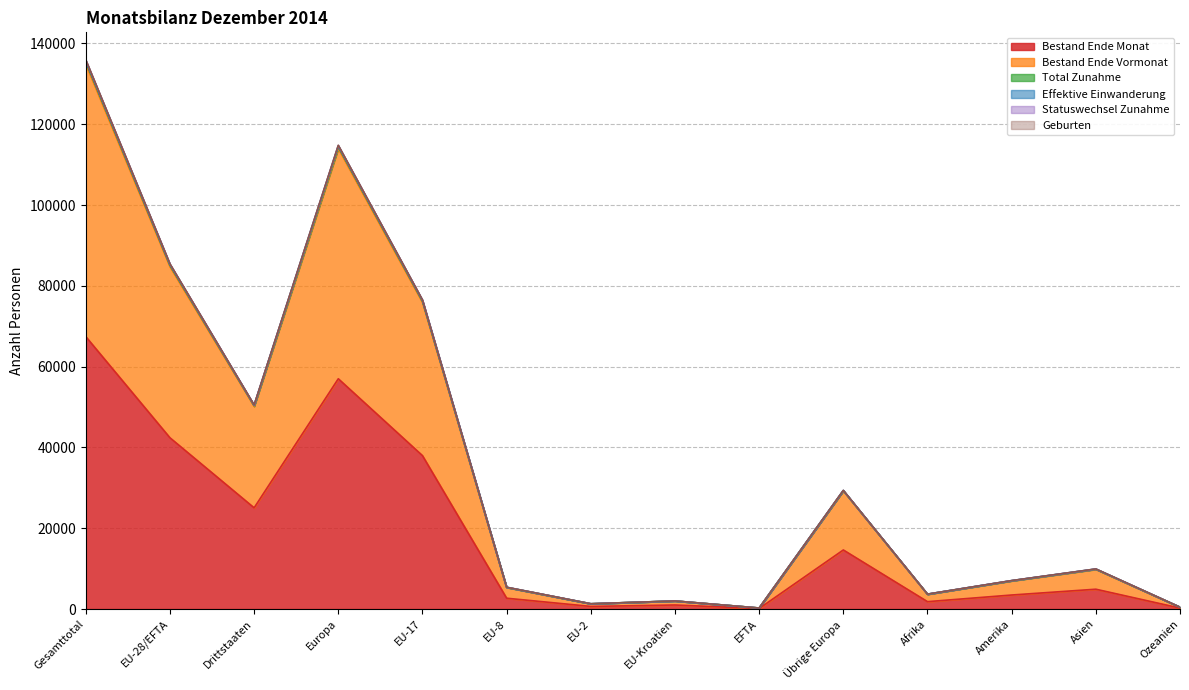

What position from the left is Drittstaaten?

3